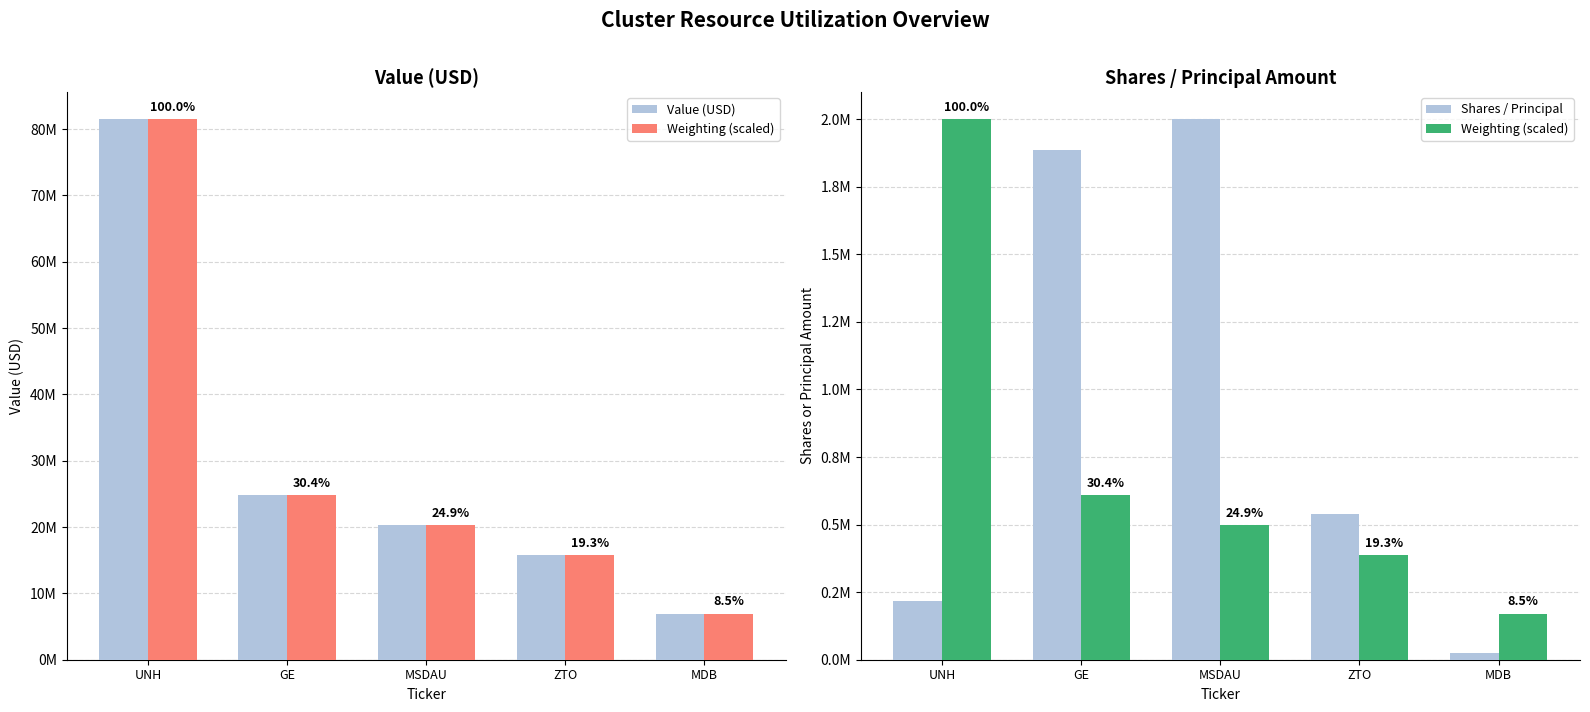

Is the value of Shares / Principal at ZTO greater than the value of Weighting (scaled) at MSDAU?

Yes